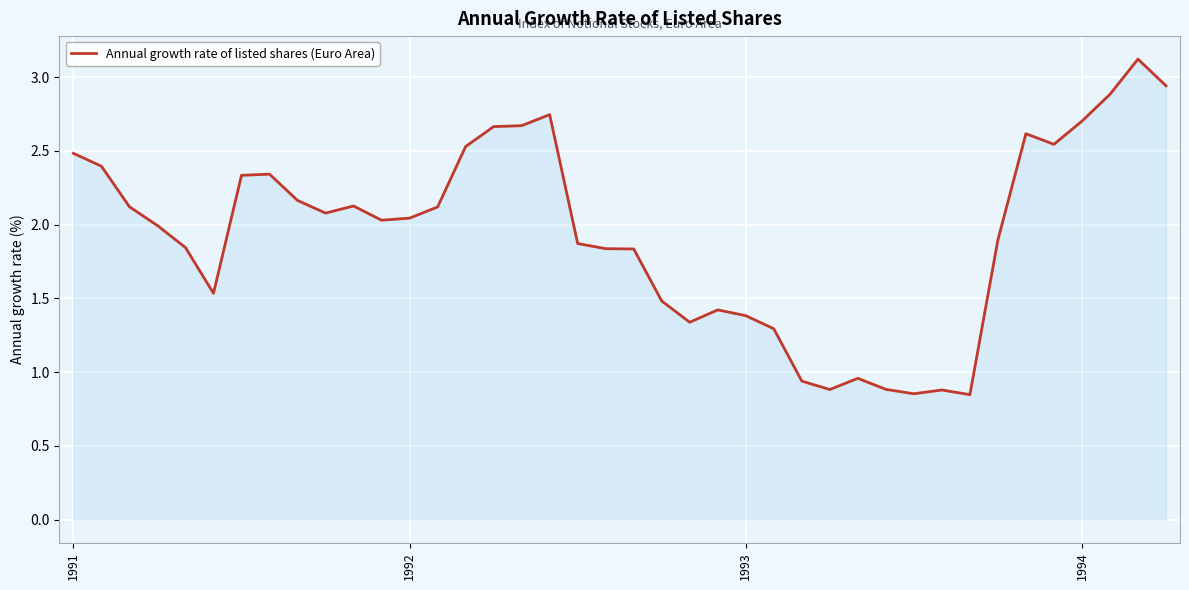

What is the greatest value displayed?

3.1